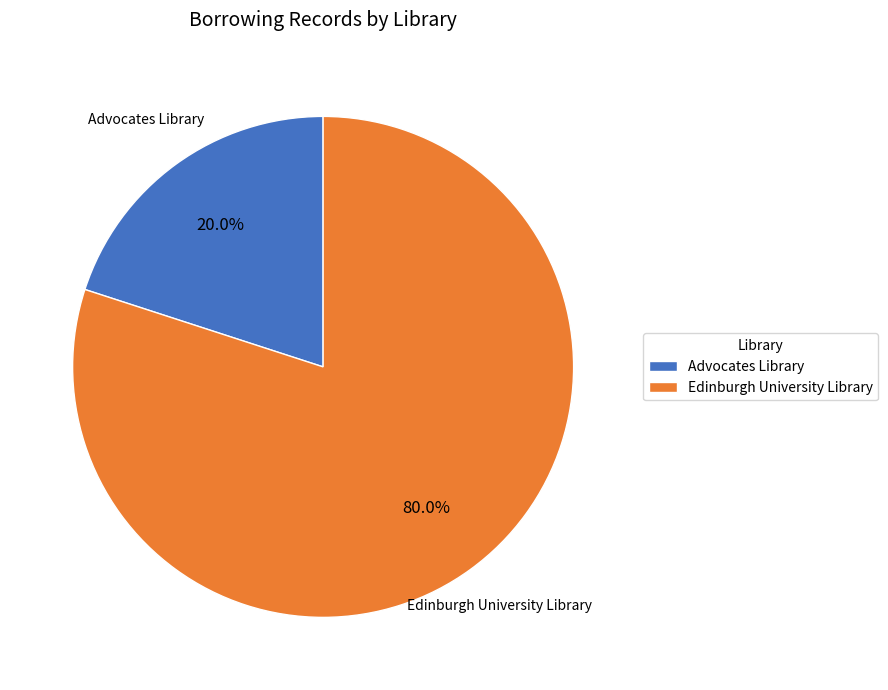

To the nearest percent, what is the average slice percentage?

50%